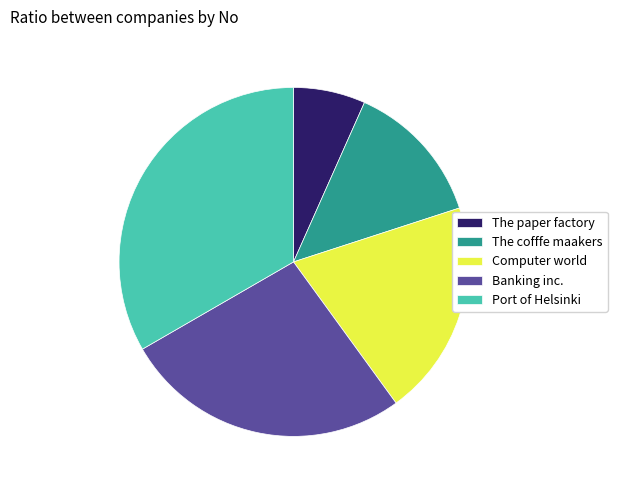

Rank the categories by value from highest to lowest.

Port of Helsinki, Banking inc., Computer world, The cofffe maakers, The paper factory